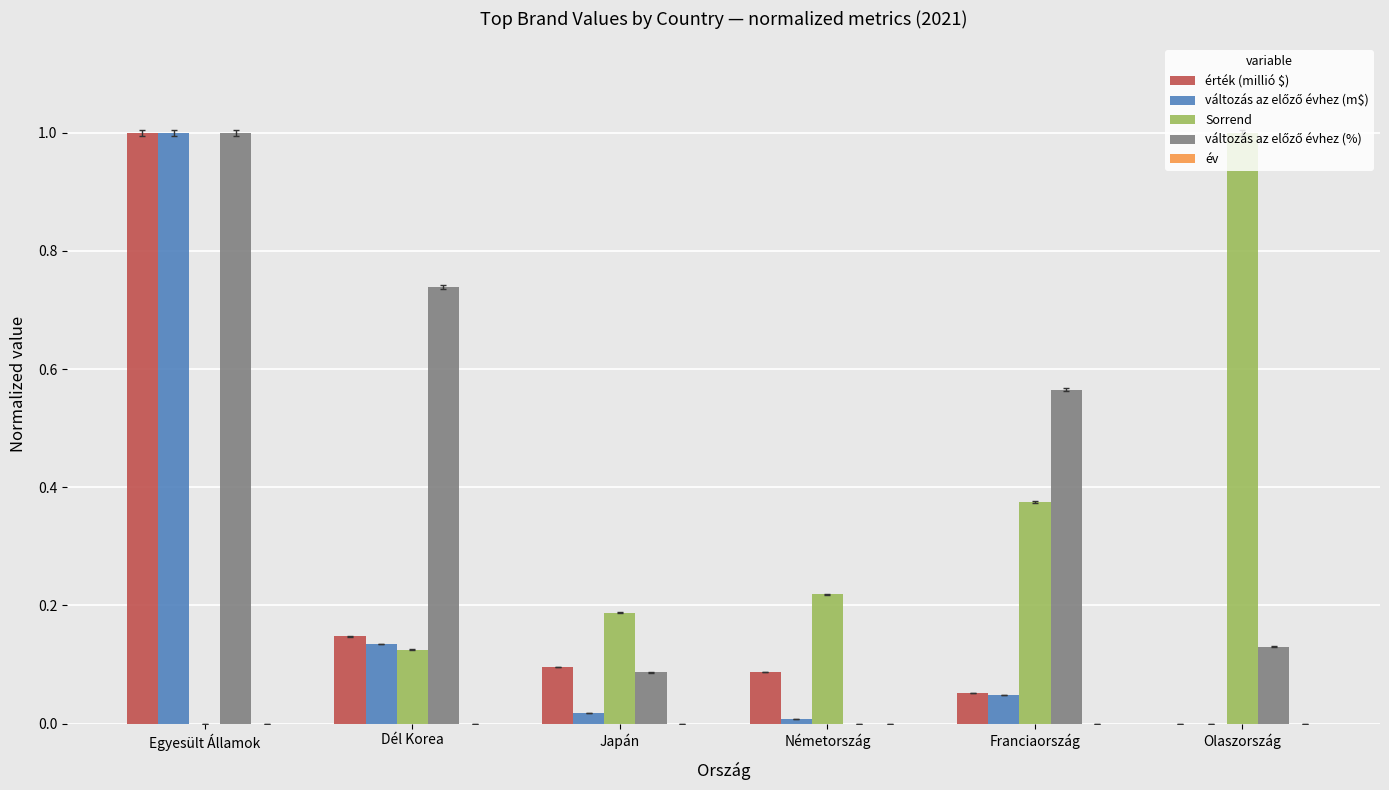

Between Japán and Olaszország, which series saw the biggest shift?

Sorrend